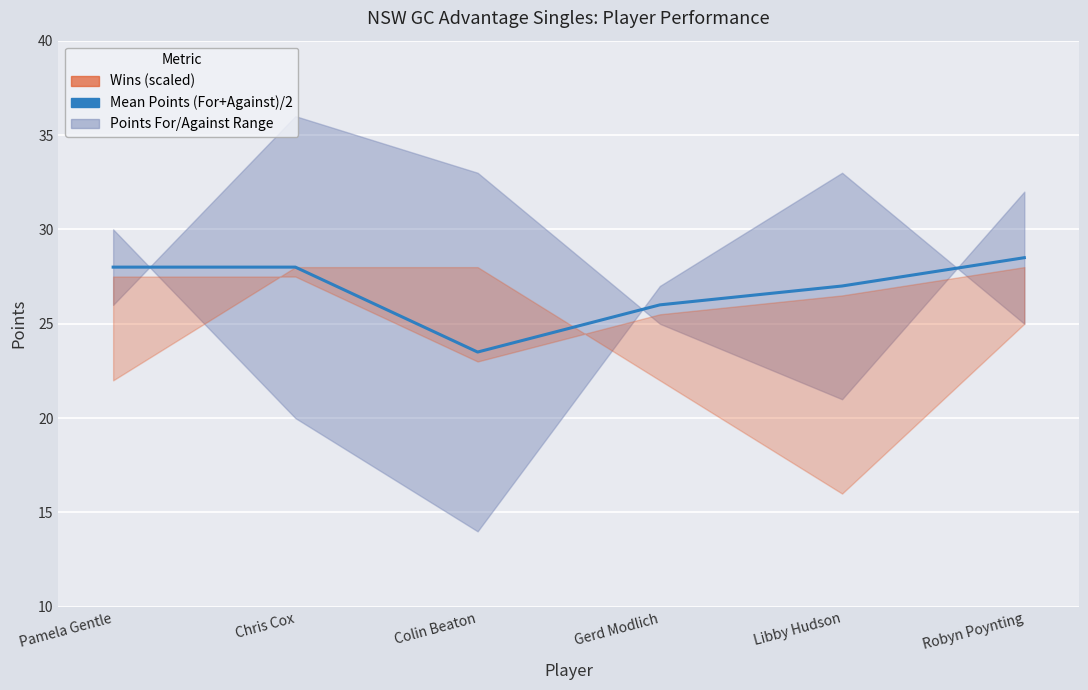

What is the label of the 6th point from the left?

Robyn Poynting